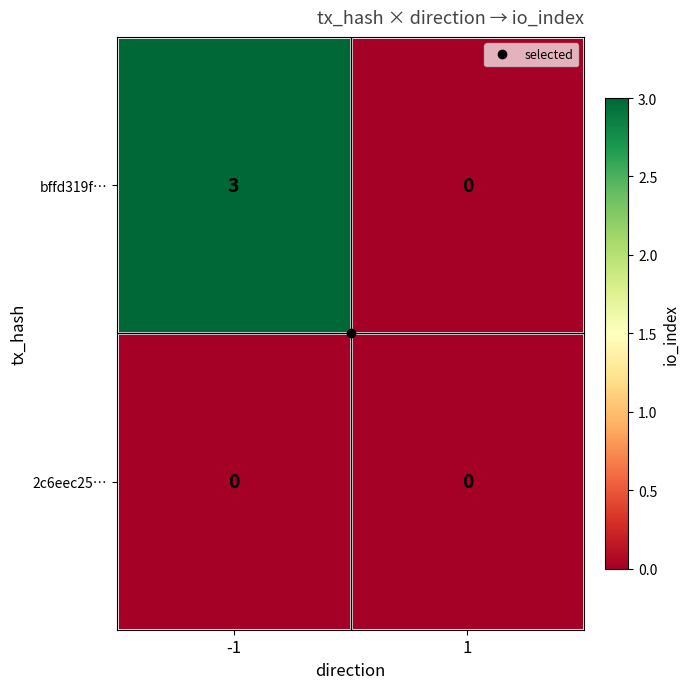

What is the difference between the highest and lowest values at -1?

3